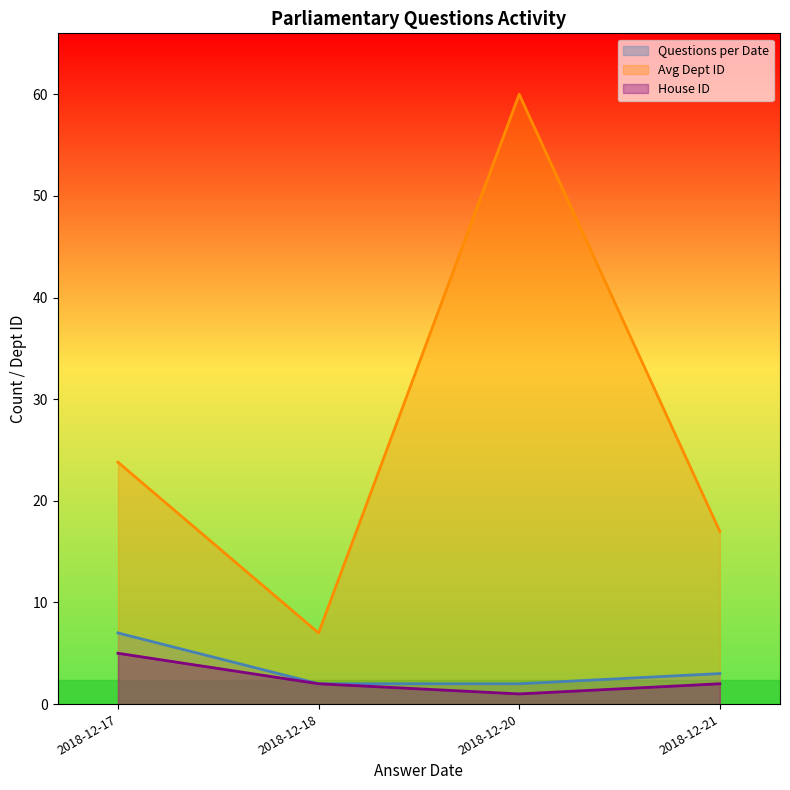

Which series has the widest spread of values?

Avg Dept ID